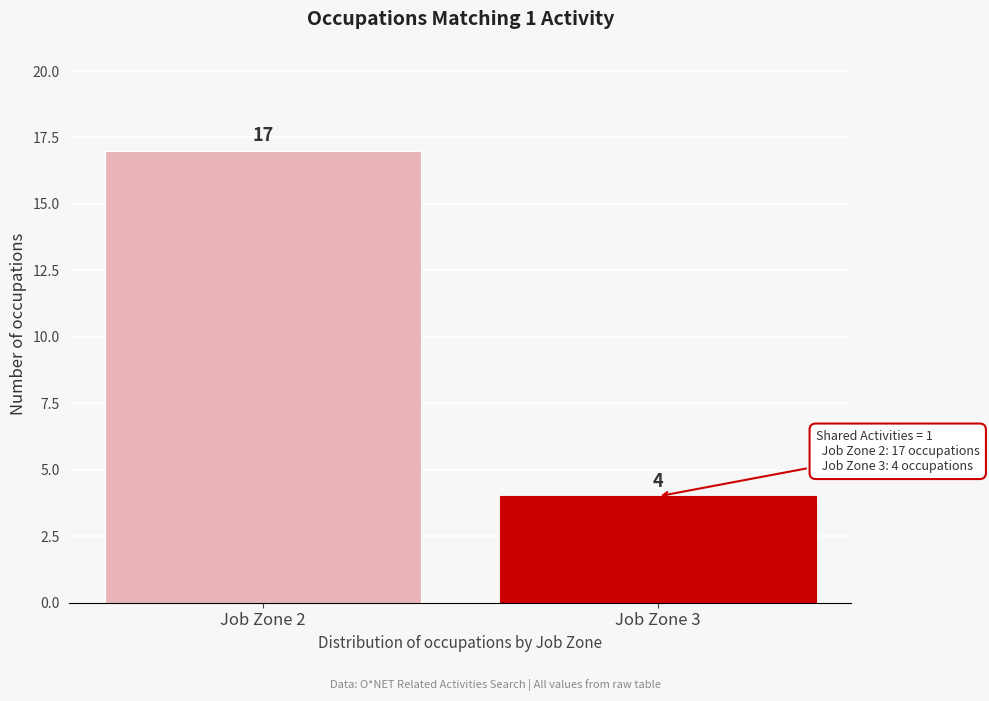

Reading left to right, list all the values displayed in this chart.

17	4